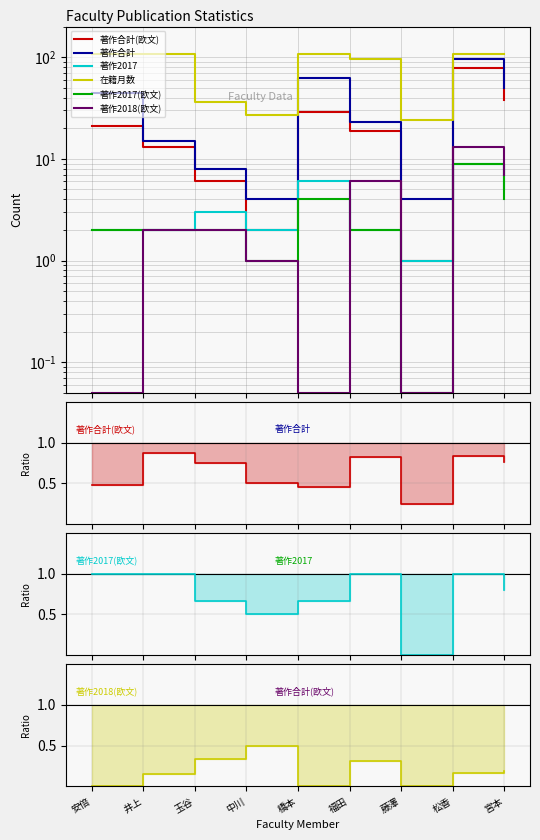

True or false: 著作2017(欧文) and 在籍月数 intersect in this chart.

False